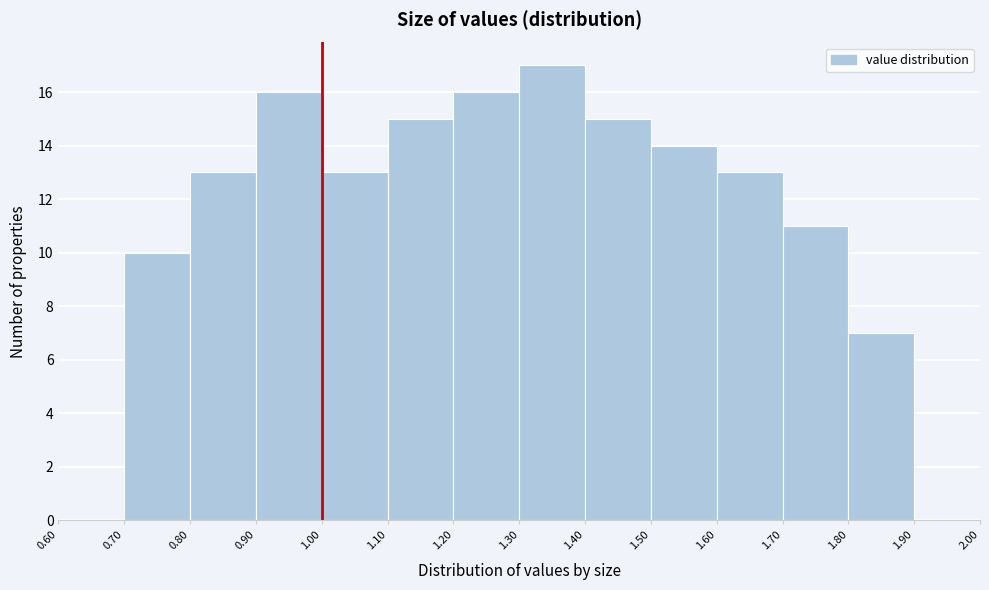

Reading left to right, list every bar in this chart as the range it spans on the x-axis followed by its height. The values are not printed on the chart, so give them approximately, as read against the axis.

0.60 to 0.70: 0
0.70 to 0.80: 10
0.80 to 0.90: 13
0.90 to 1.00: 16
1.00 to 1.10: 13
1.10 to 1.20: 15
1.20 to 1.30: 16
1.30 to 1.40: 17
1.40 to 1.50: 15
1.50 to 1.60: 14
1.60 to 1.70: 13
1.70 to 1.80: 11
1.80 to 1.90: 7
1.90 to 2.00: 0